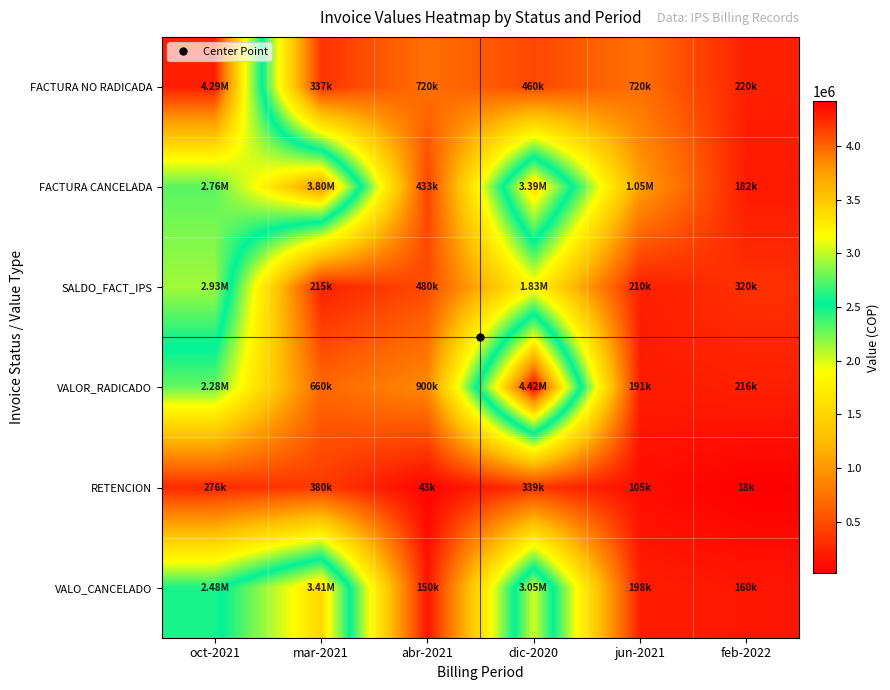

Rank the series at oct-2021 from highest to lowest value.

FACTURA NO RADICADA, SALDO_FACT_IPS, FACTURA CANCELADA, VALO_CANCELADO, VALOR_RADICADO, RETENCION